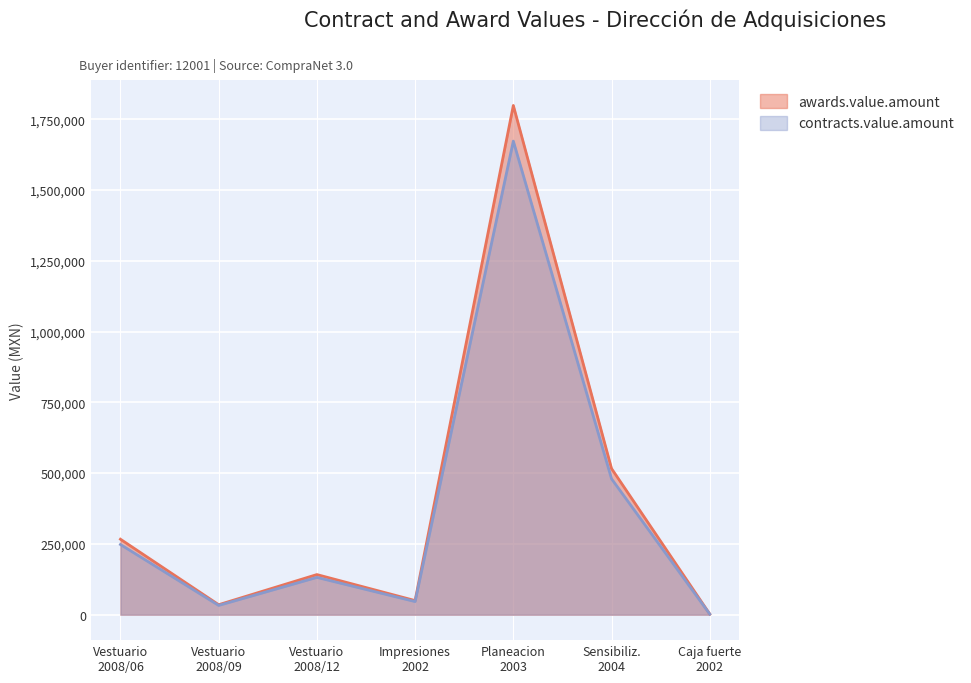

Reading right to left, list all the values displayed in this chart.

awards.value.amount: 2200.0	516000.0	1798521.4	49800.0	141676.6	35200.0	266532.0
contracts.value.amount: 2046.0	479880.0	1672624.9	46314.0	131759.2	32736.0	247874.8